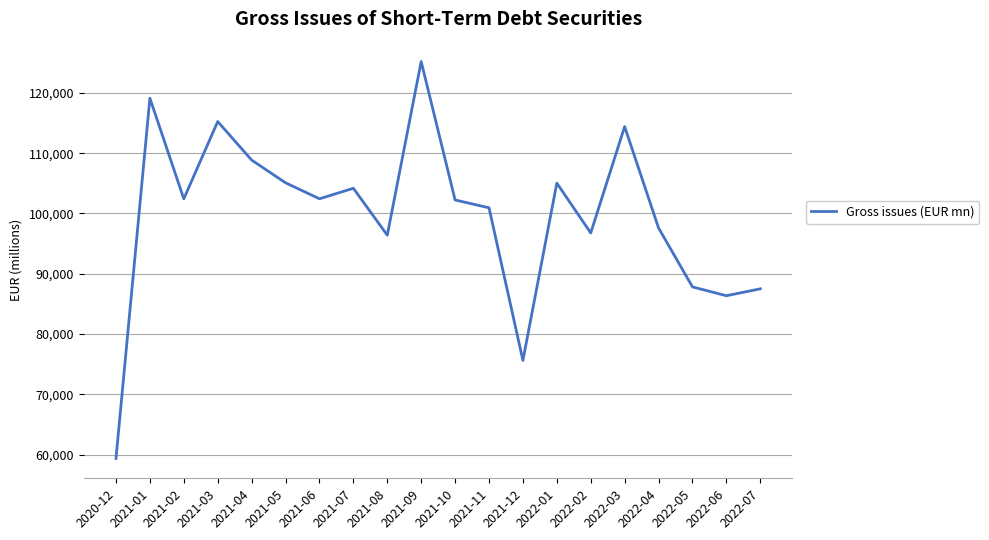

What is the difference between the second highest and second lowest values?

43511.8